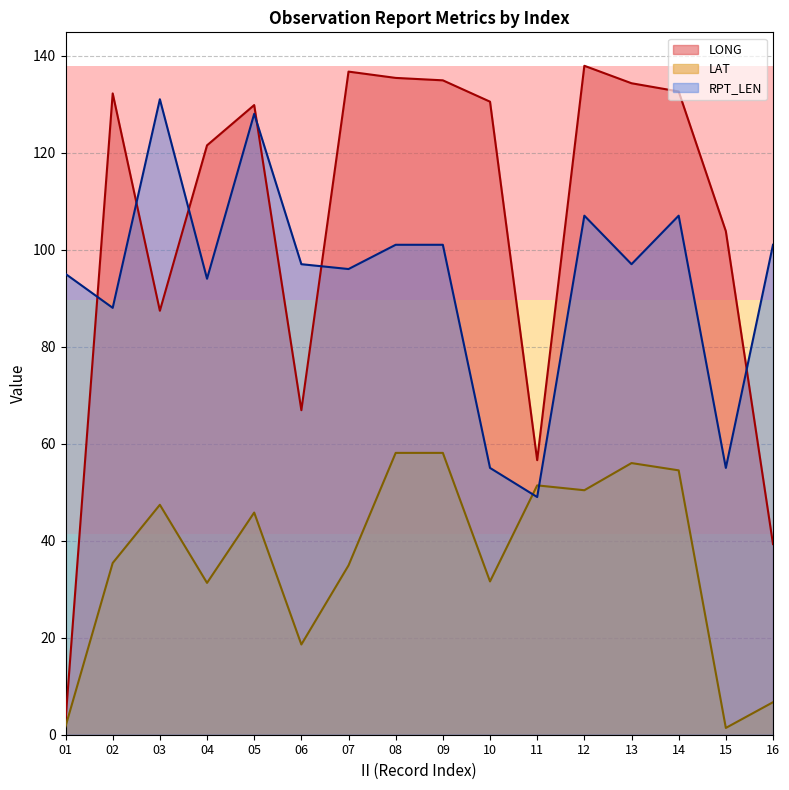

At how many categories does at least one series exceed 86?

15